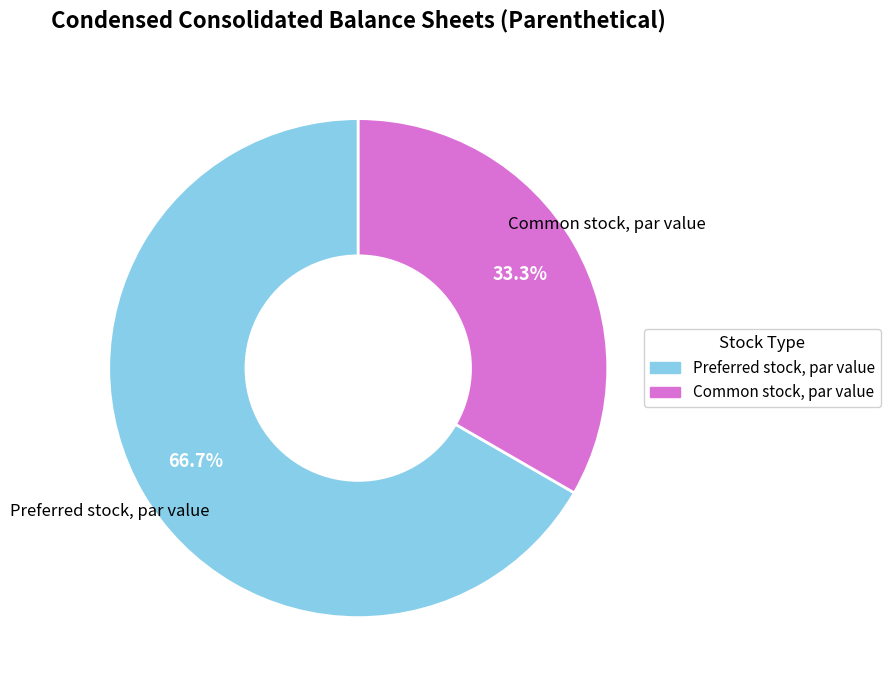

Which has a higher value, Common stock, par value or Preferred stock, par value?

Preferred stock, par value